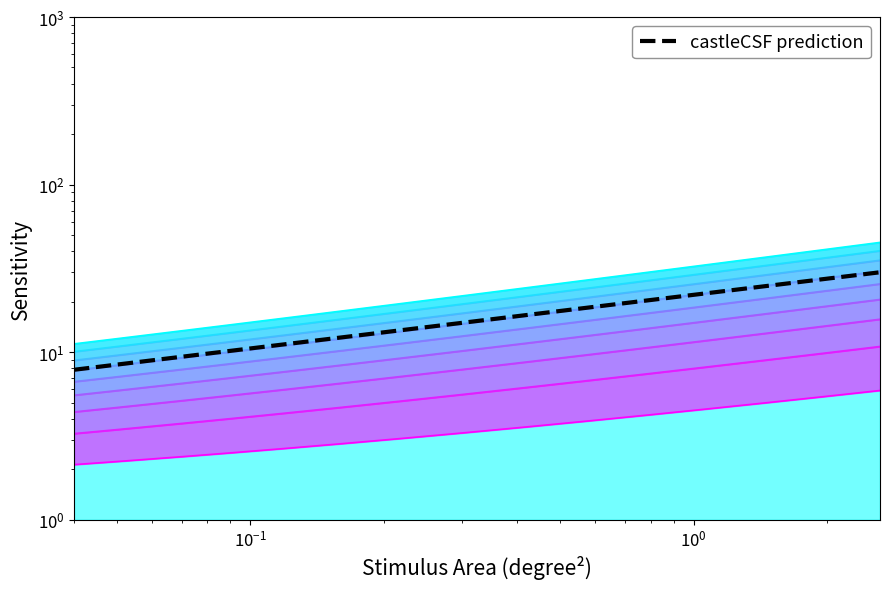

True or false: the data has more than 0 interior local peaks.

False